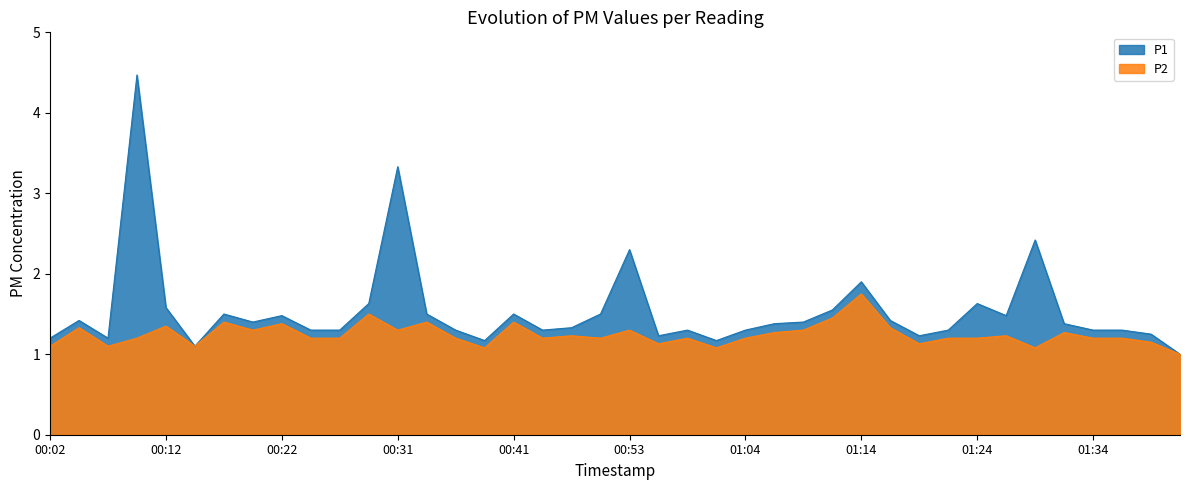

What is the difference between the P1 values at 01:06 and 00:29?

0.2